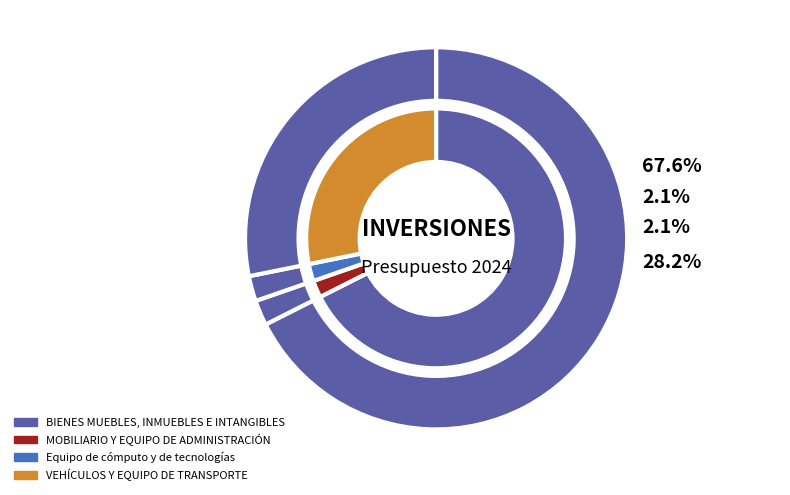

How many segments does this pie chart have?

4